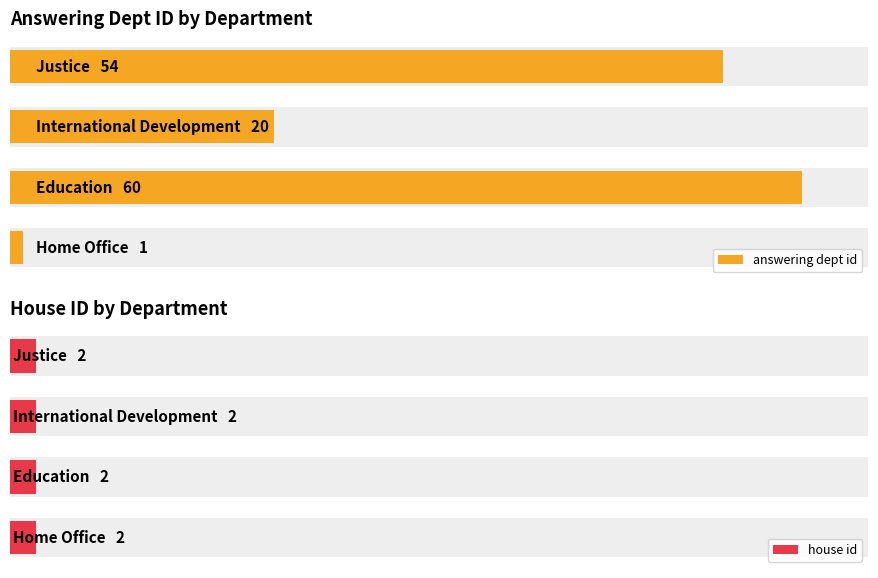

At how many categories does at least one series exceed 19?

3